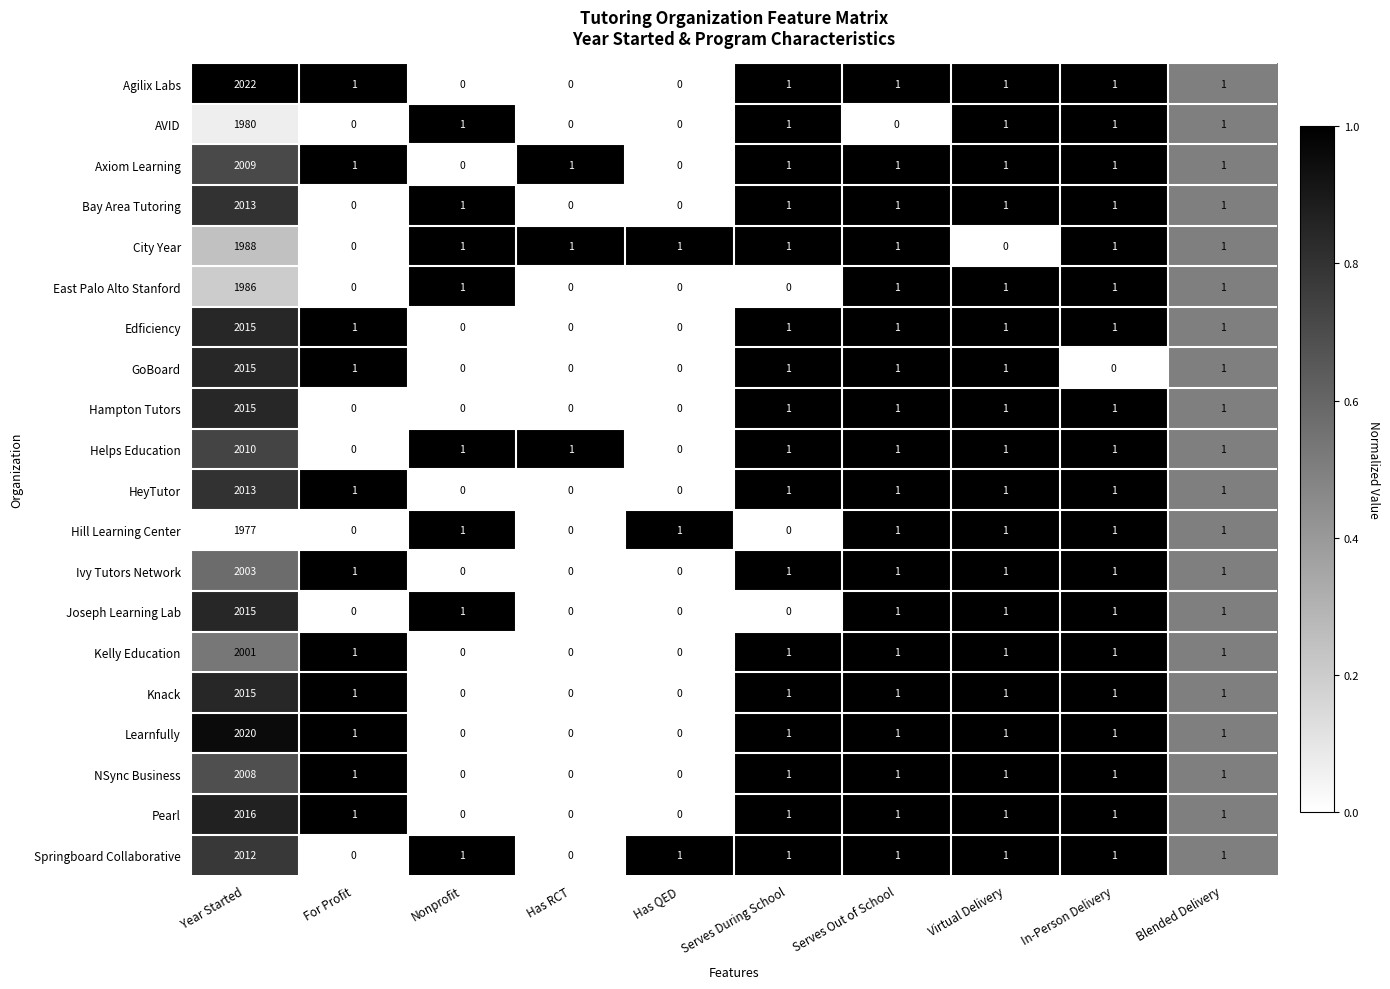

What is the total value across all series at Virtual Delivery?

19